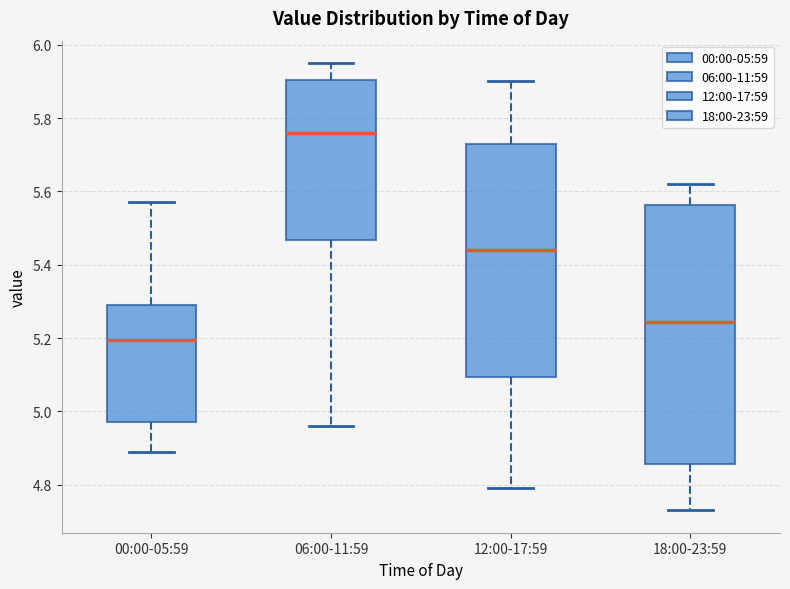

Reading left to right, transcribe this box plot: for each box, give where its median line is, the range the box spans, and where its two whiskers end, as read against the y-axis. The values are not printed on the chart, so give them approximately, as read against the axis.

00:00-05:59: median 5.20, box 4.98 to 5.30, whiskers 4.90 to 5.58
06:00-11:59: median 5.76, box 5.46 to 5.90, whiskers 4.96 to 5.96
12:00-17:59: median 5.44, box 5.10 to 5.74, whiskers 4.80 to 5.90
18:00-23:59: median 5.24, box 4.86 to 5.56, whiskers 4.74 to 5.62